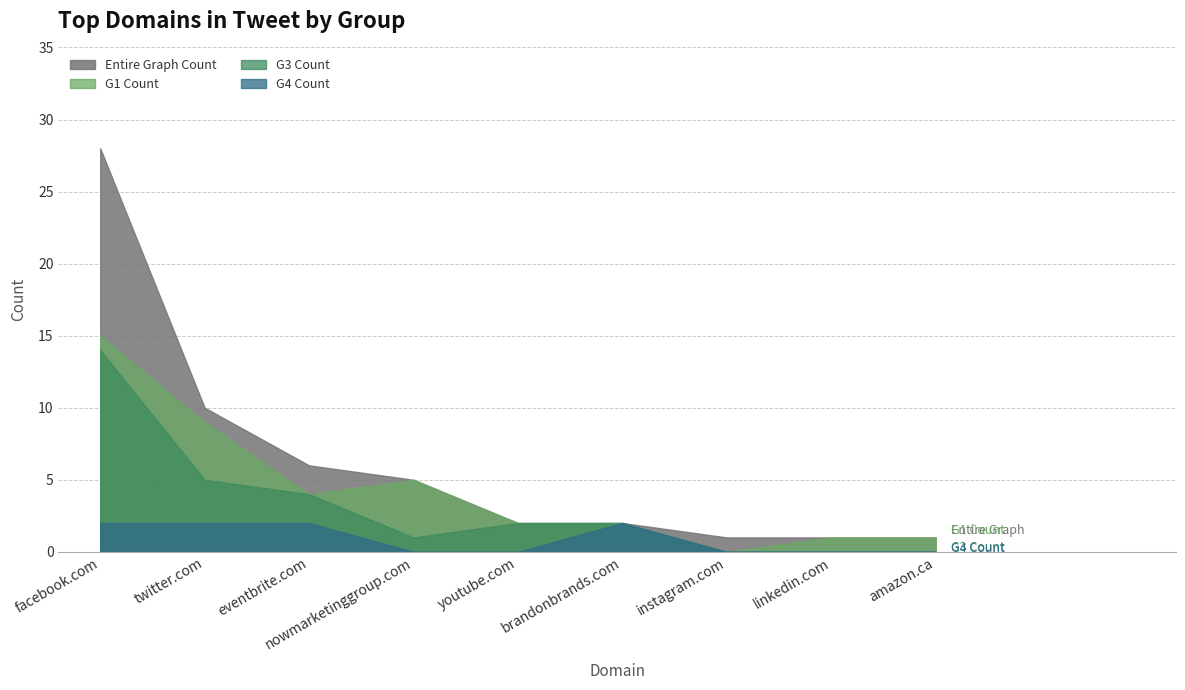

How many categories are shown in the chart?

9